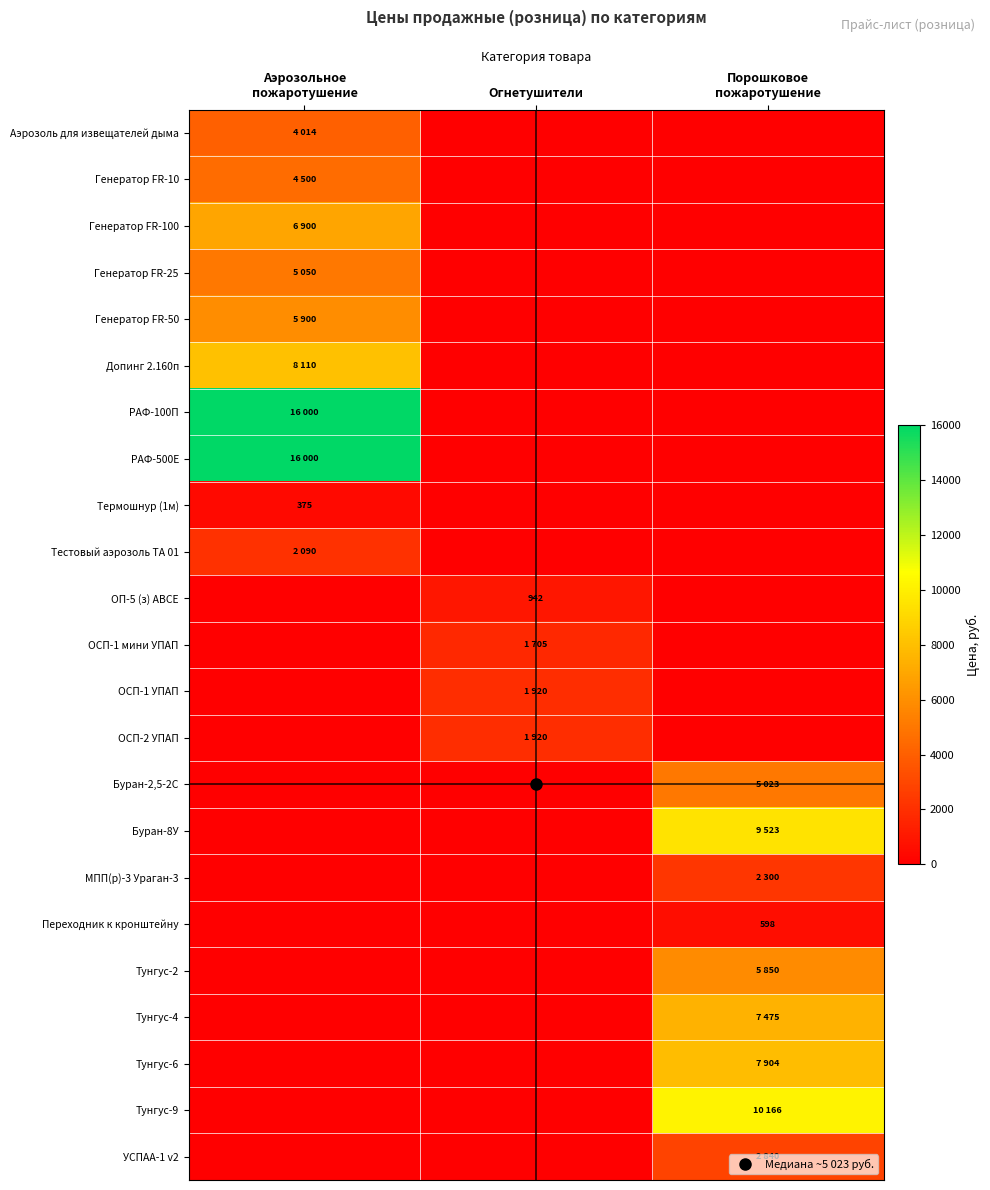

What is the average value of the Генератор FR-50 series?

1967